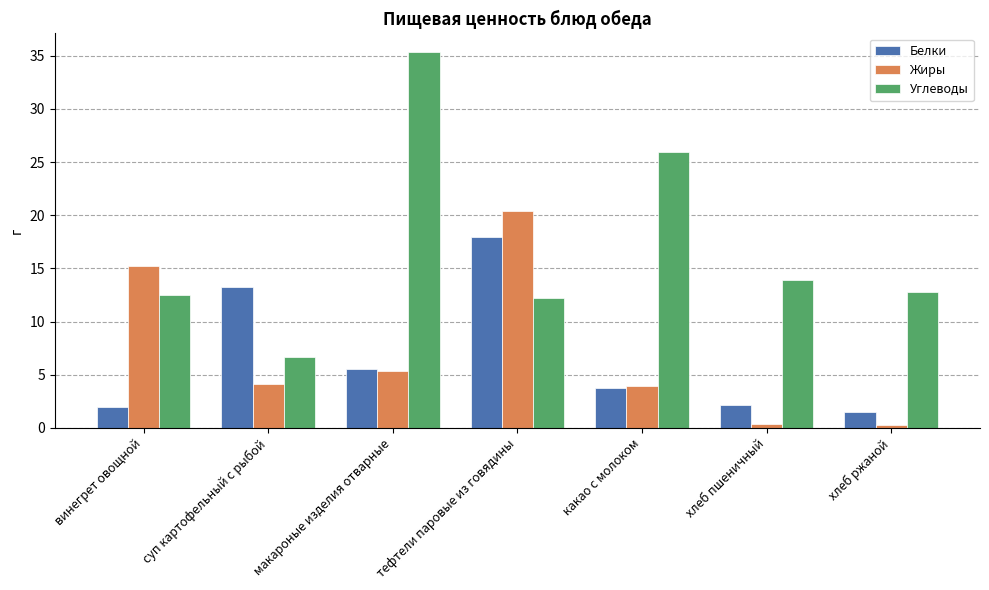

Rank the series by their maximum value, from lowest to highest.

Белки, Жиры, Углеводы